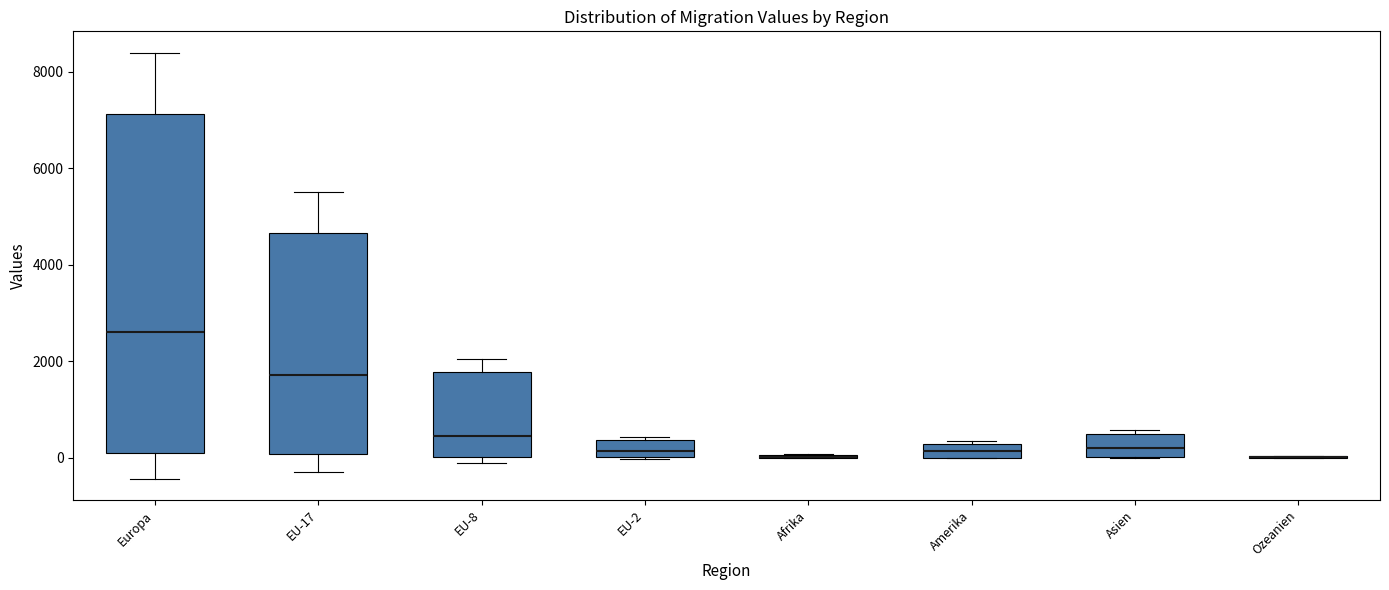

Where does the median line of the box for EU-17 sit on the y-axis? The values are not printed on the chart, so give them approximately, as read against the axis.

1800